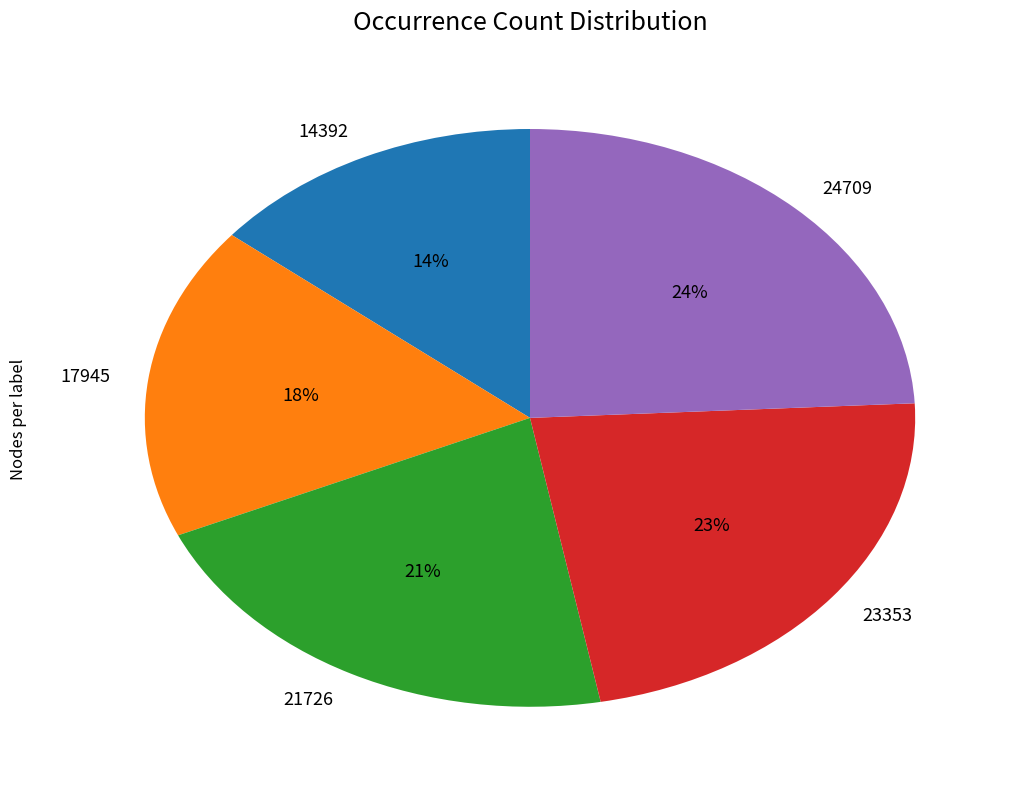

What is the smallest slice in the pie chart?

14392